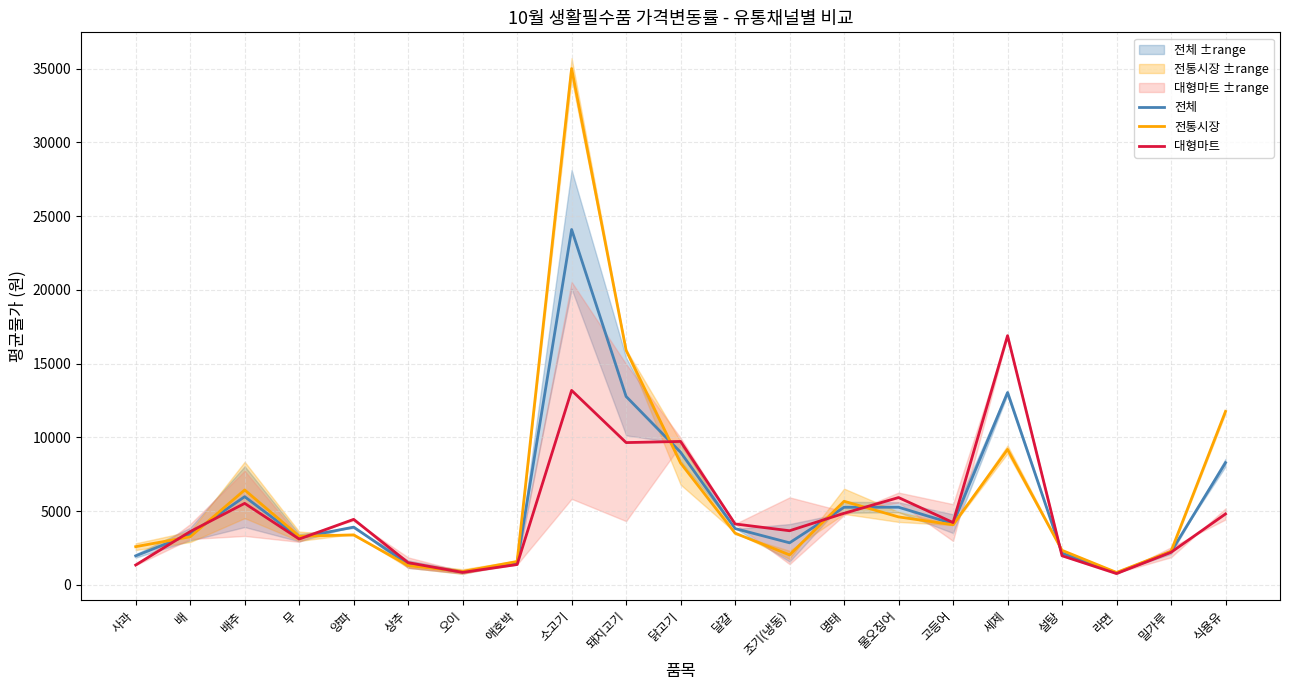

Where is the first local maximum for 대형마트?

배추